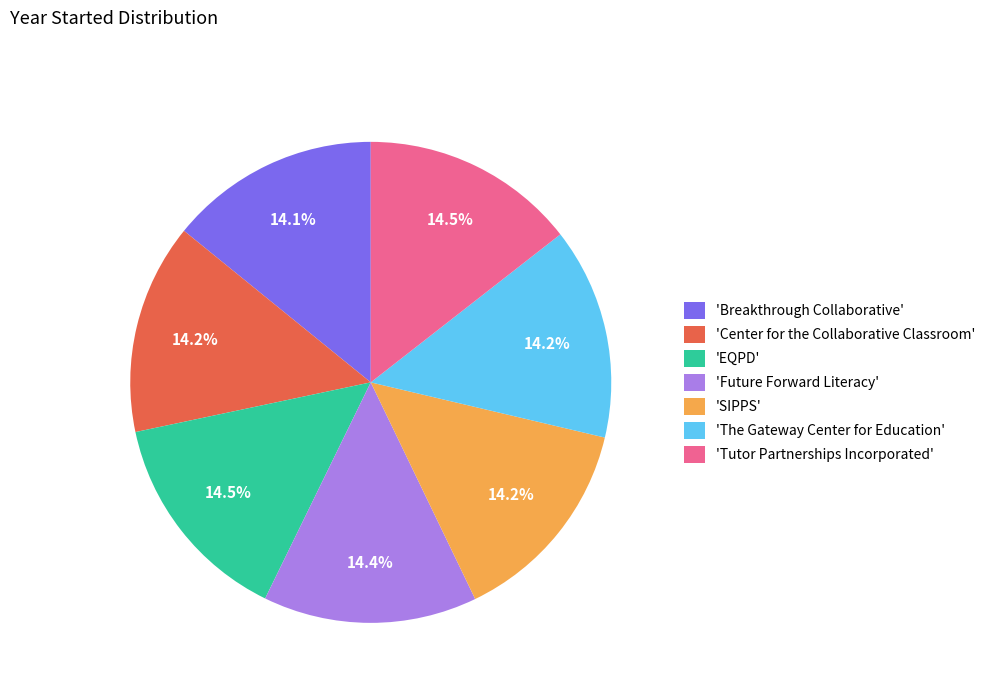

Is the sum of 'Future Forward Literacy' and 'SIPPS' greater than half?

No